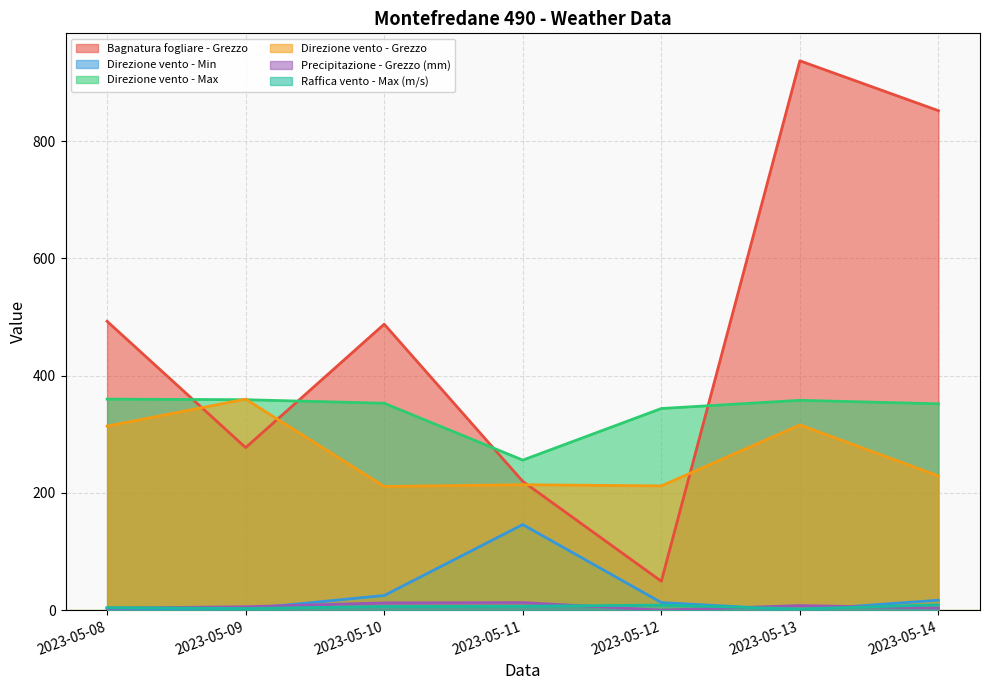

What is the difference between the highest and lowest values at 2023-05-10?

481.7